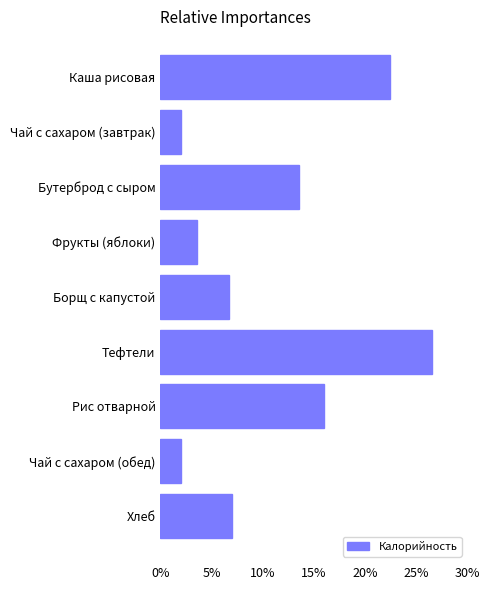

Reading top to bottom, list all the values displayed in this chart.

Каша рисовая=22.5	Чай с сахаром (завтрак)=2.0	Бутерброд с сыром=13.6	Фрукты (яблоки)=3.6	Борщ с капустой=6.7	Тефтели=26.6	Рис отварной=16.0	Чай с сахаром (обед)=2.0	Хлеб=7.0